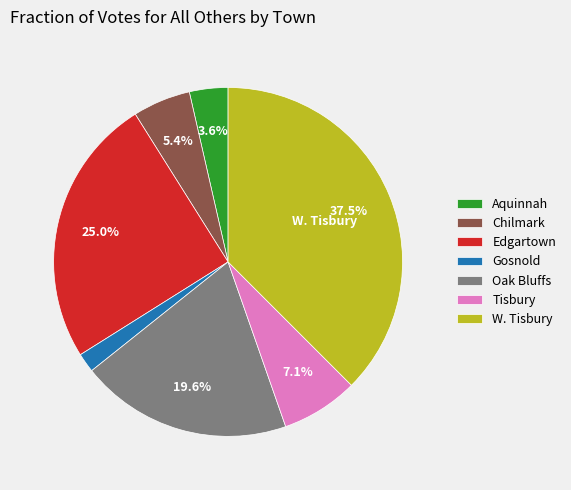

To the nearest percent, what percentage of the pie is Oak Bluffs?

20%